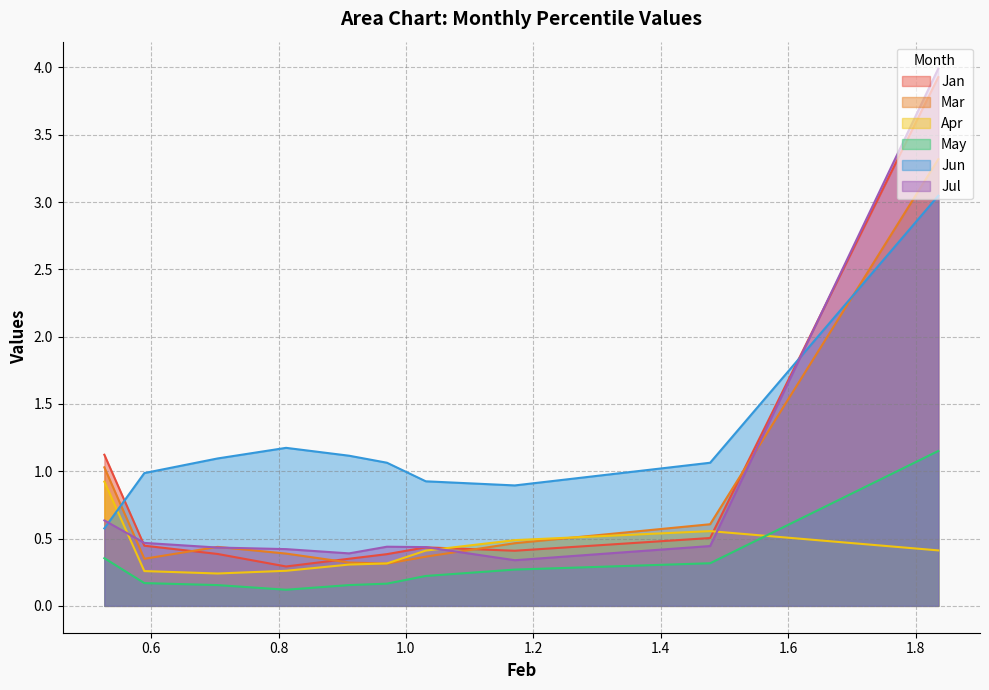

What is the value of the Mar point at the 4th from the left?

0.4